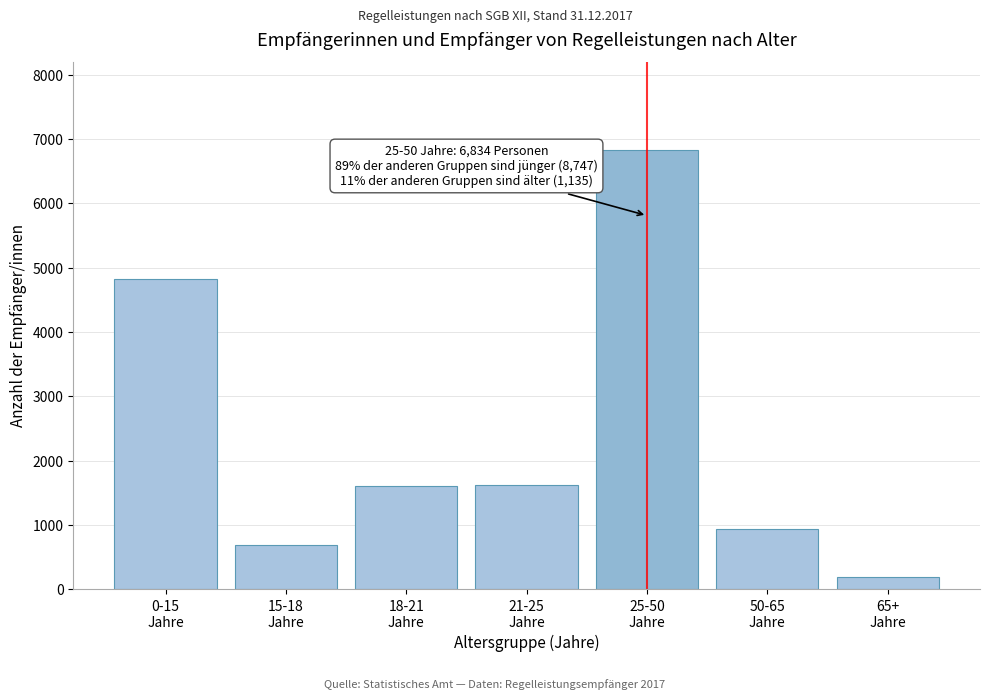

What is the smallest value displayed?

198